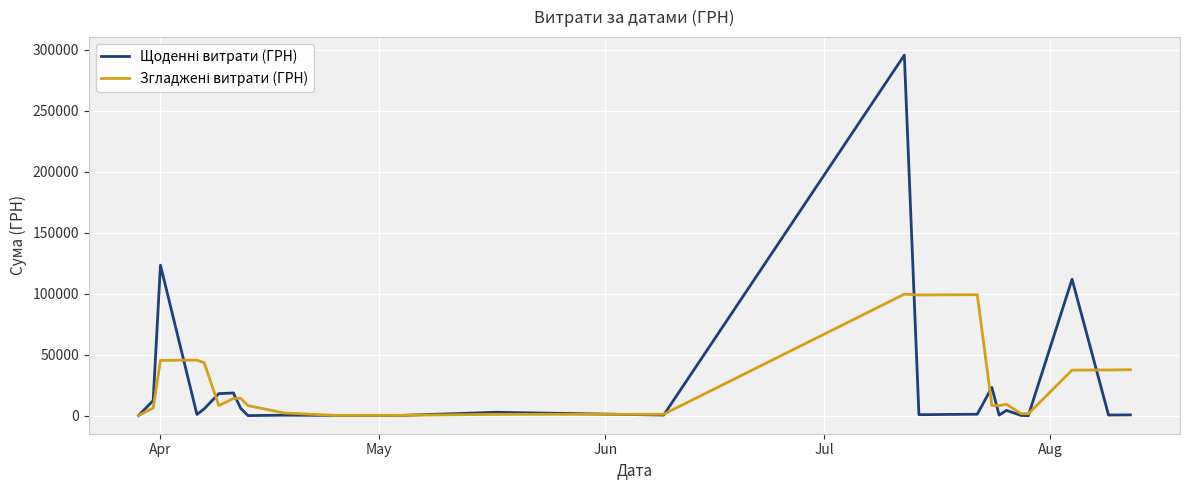

What is the greatest value displayed?

295638.6